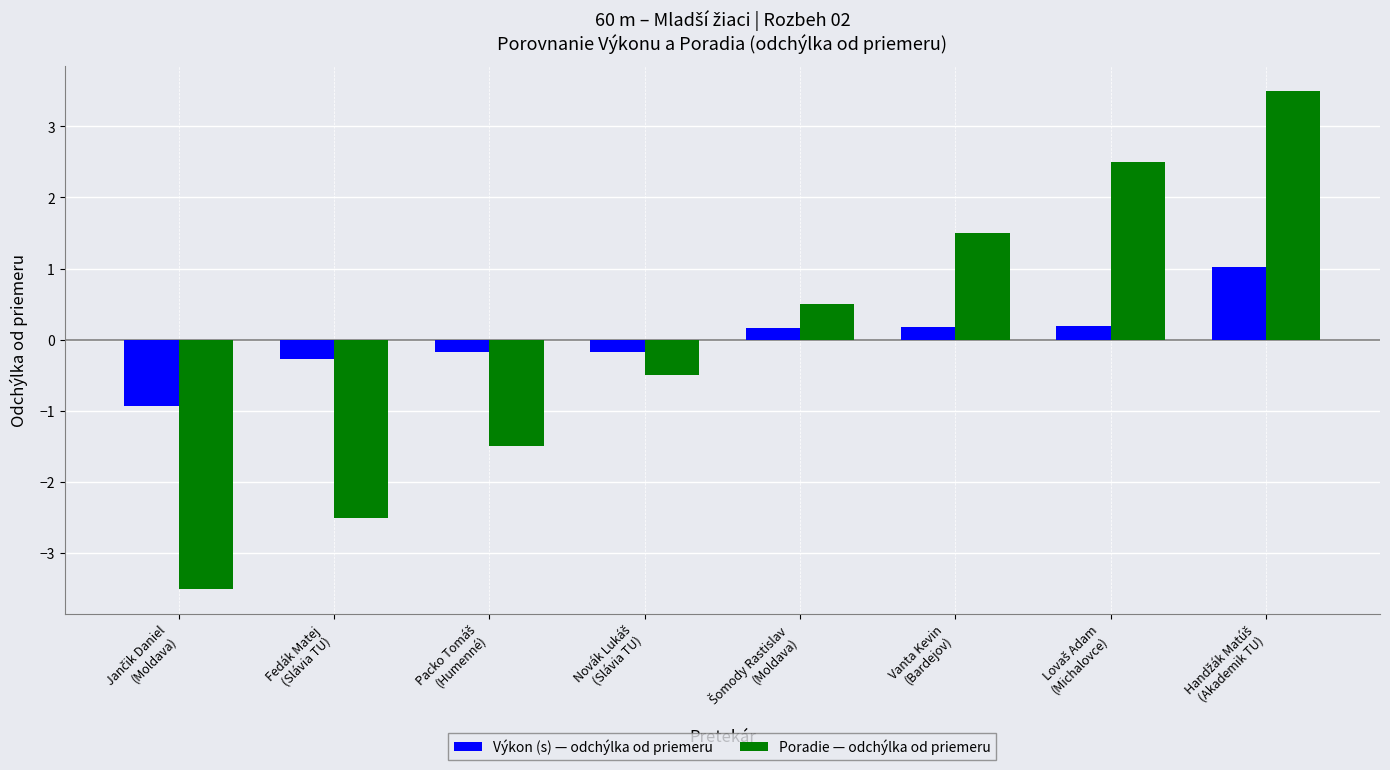

What is the greatest value displayed?

3.5